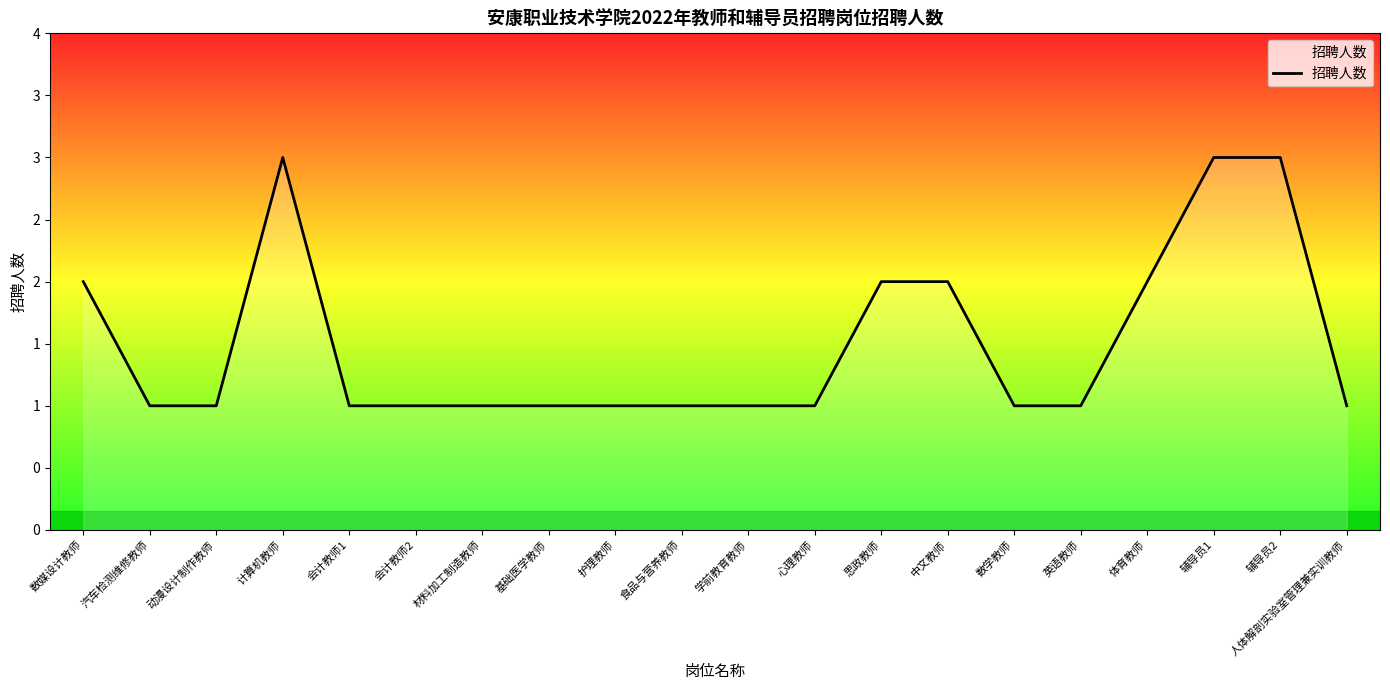

Does the chart have visible grid lines?

No